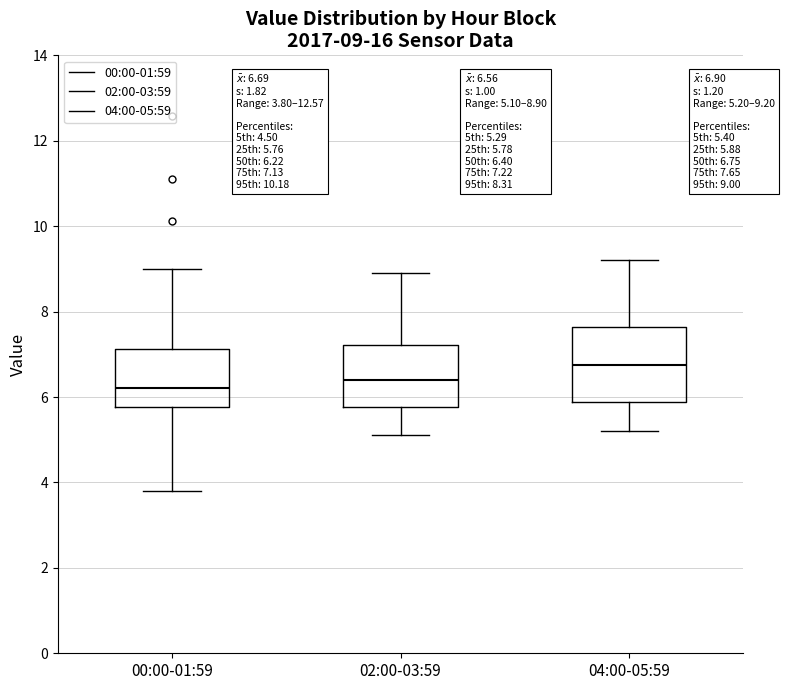

Comparing the boxes themselves (not the whiskers), which one is the tallest?

04:00-05:59